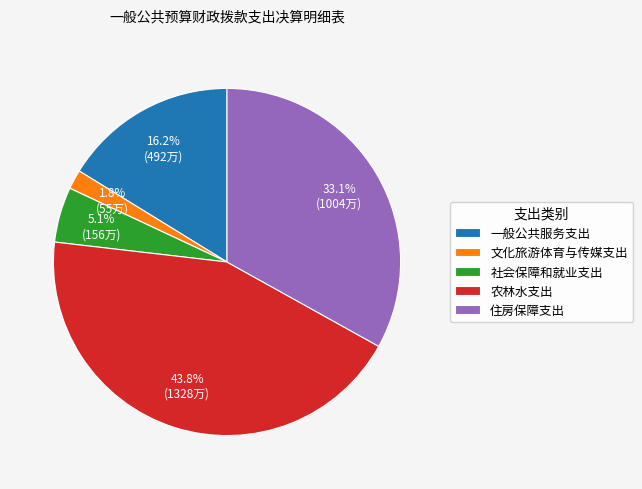

Count the number of slices in the pie.

5